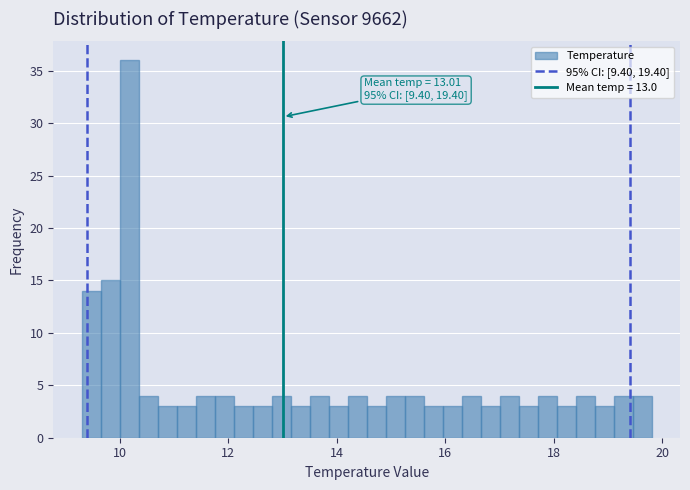

Around what value on the x-axis is the tallest bar? Give the approximate position of its centre, as read against the axis.

10.2